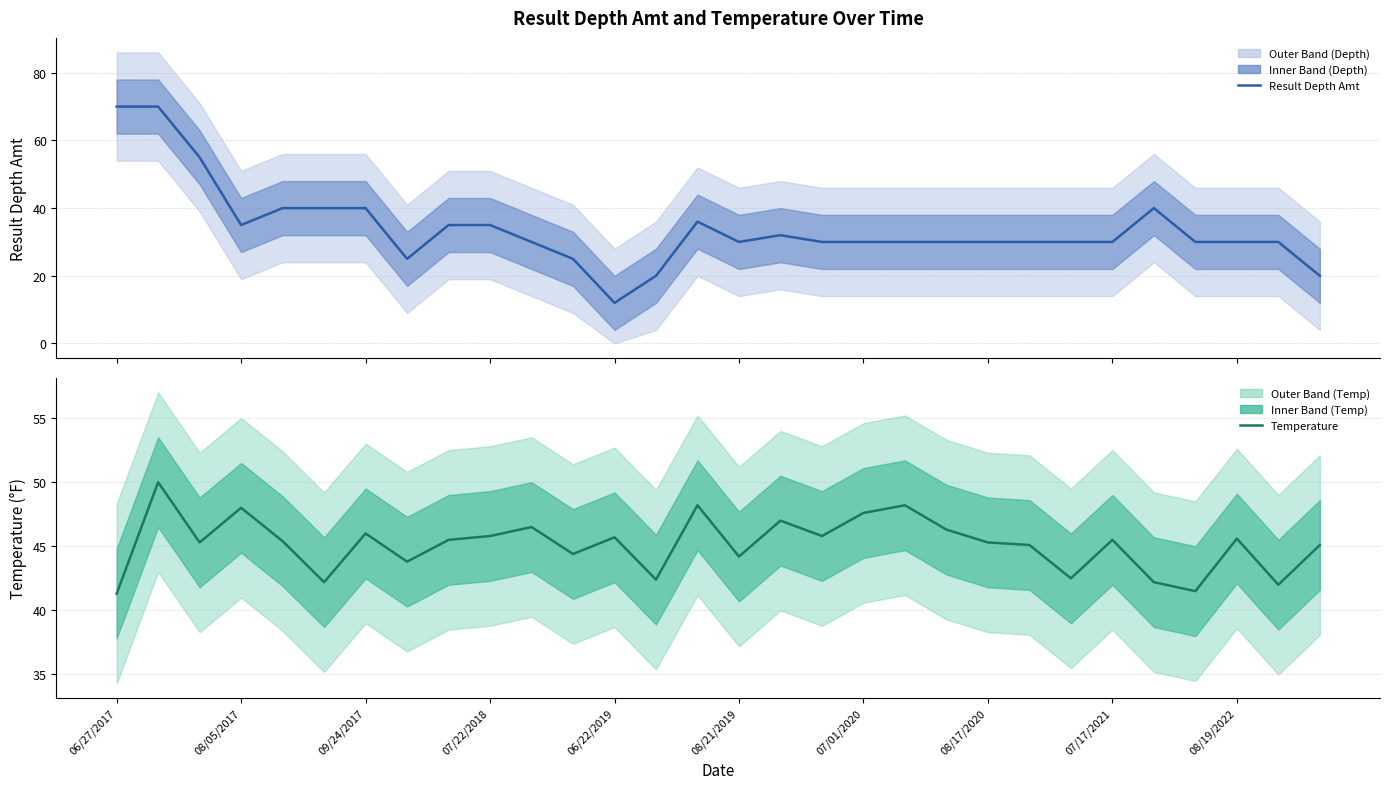

Where is the first local maximum for Result Depth Amt?

14